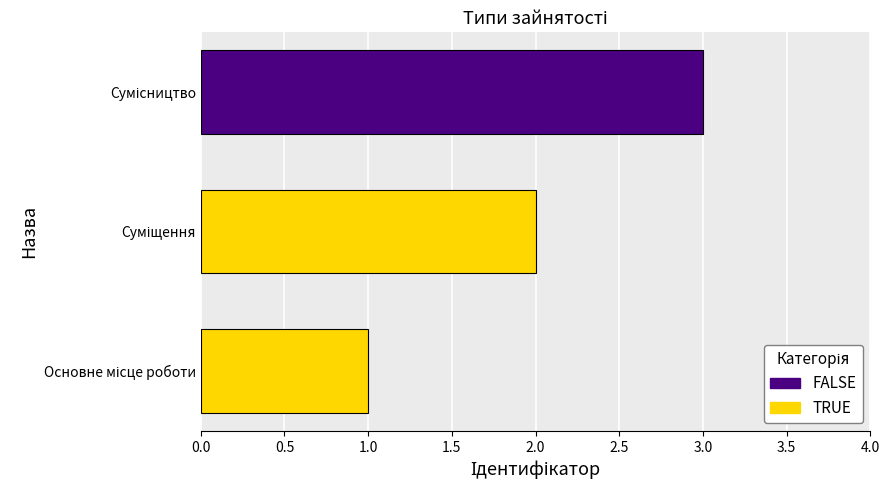

What is the average value?

2